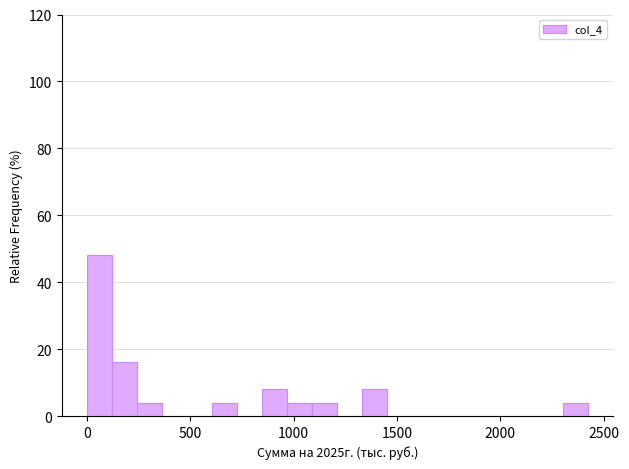

Around what value on the x-axis is the tallest bar? Give the approximate position of its centre, as read against the axis.

50